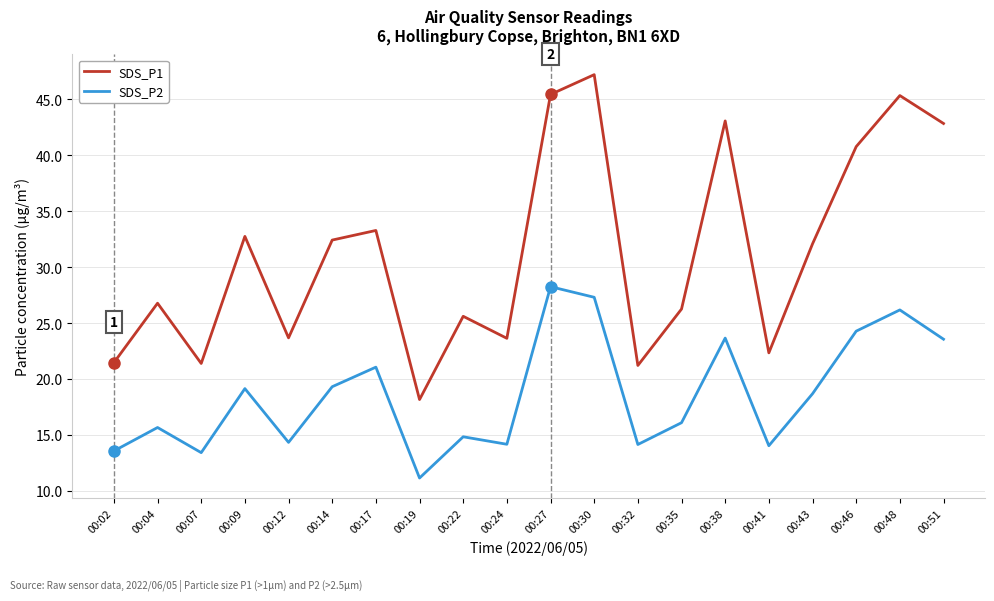

Which category has the lowest value across all series?

00:19